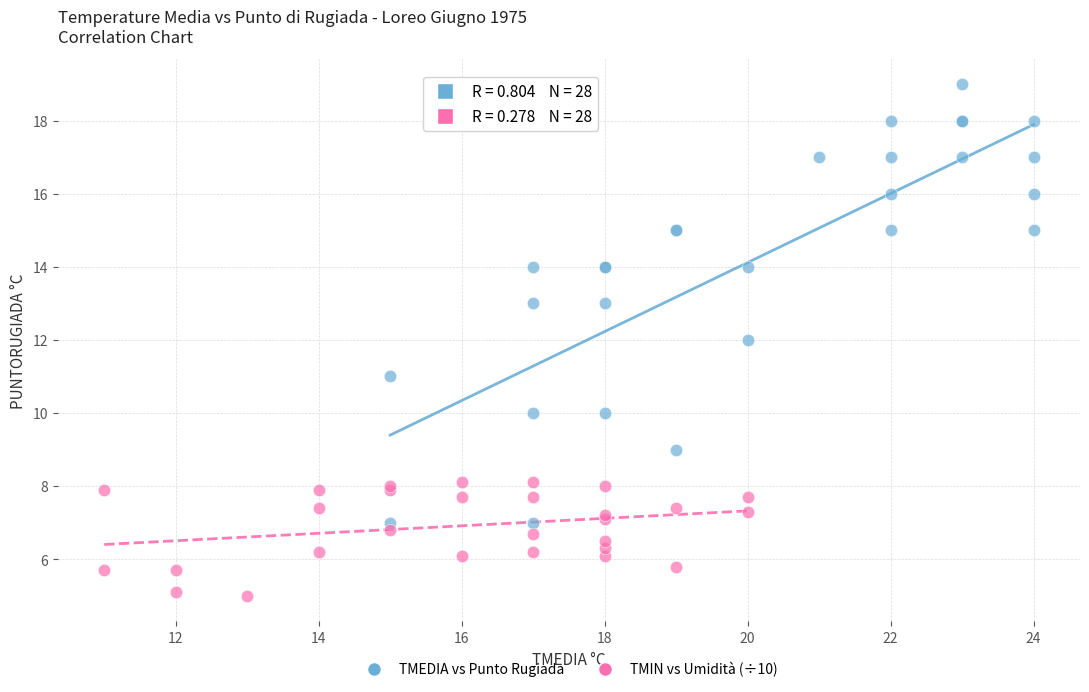

Which series reaches the maximum Y coordinate?

TMEDIA vs Punto Rugiada